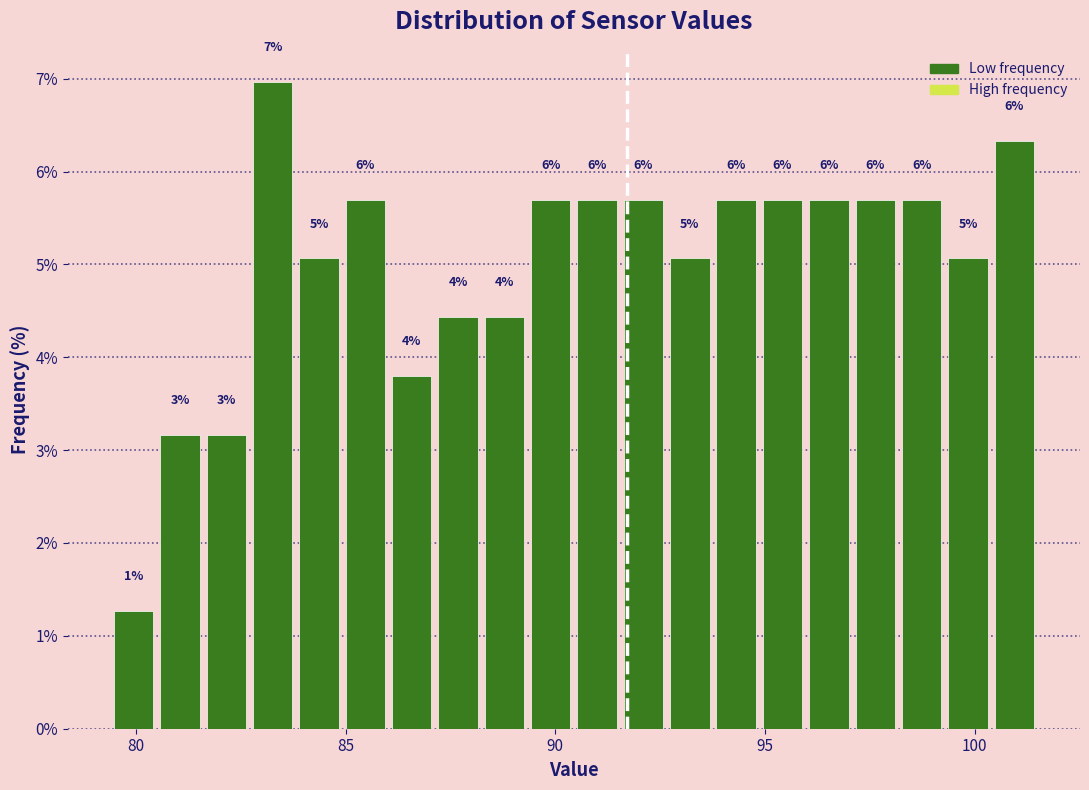

Around what value on the x-axis is the tallest bar? Give the approximate position of its centre, as read against the axis.

83.5